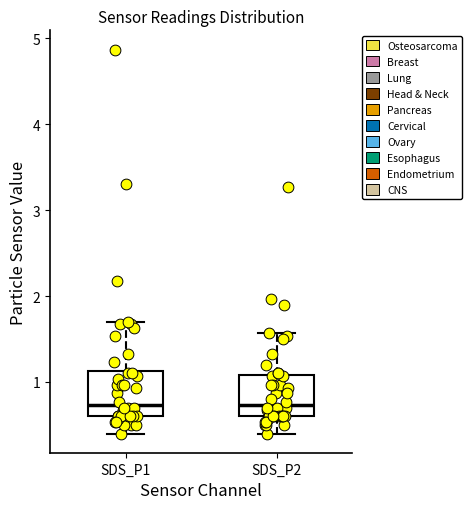

Where does the lower whisker of the box for SDS_P1 end on the y-axis? The values are not printed on the chart, so give them approximately, as read against the axis.

0.4